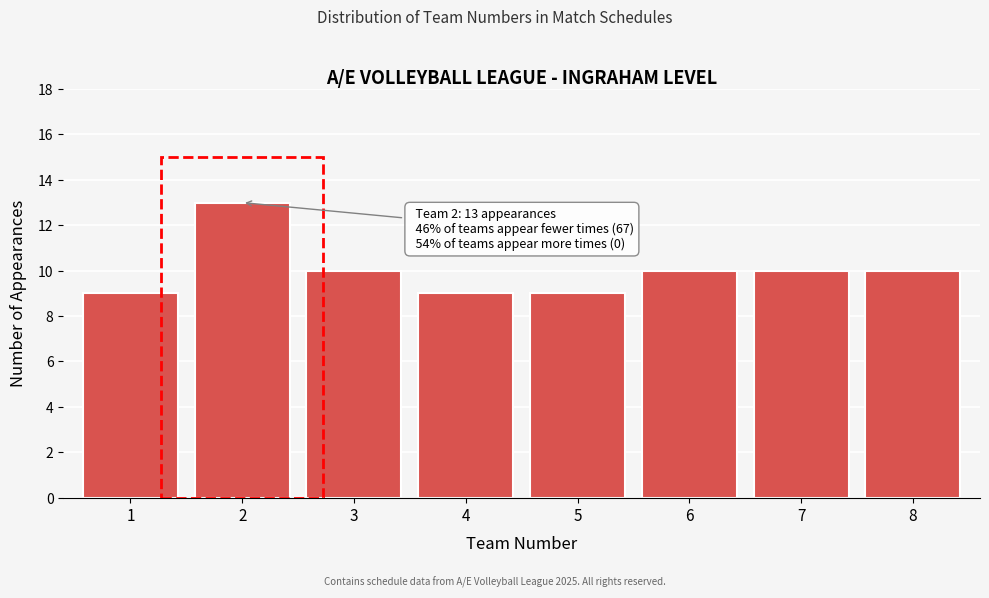

Reading left to right, transcribe all the data shown in this chart.

1=9	2=13	3=10	4=9	5=9	6=10	7=10	8=10